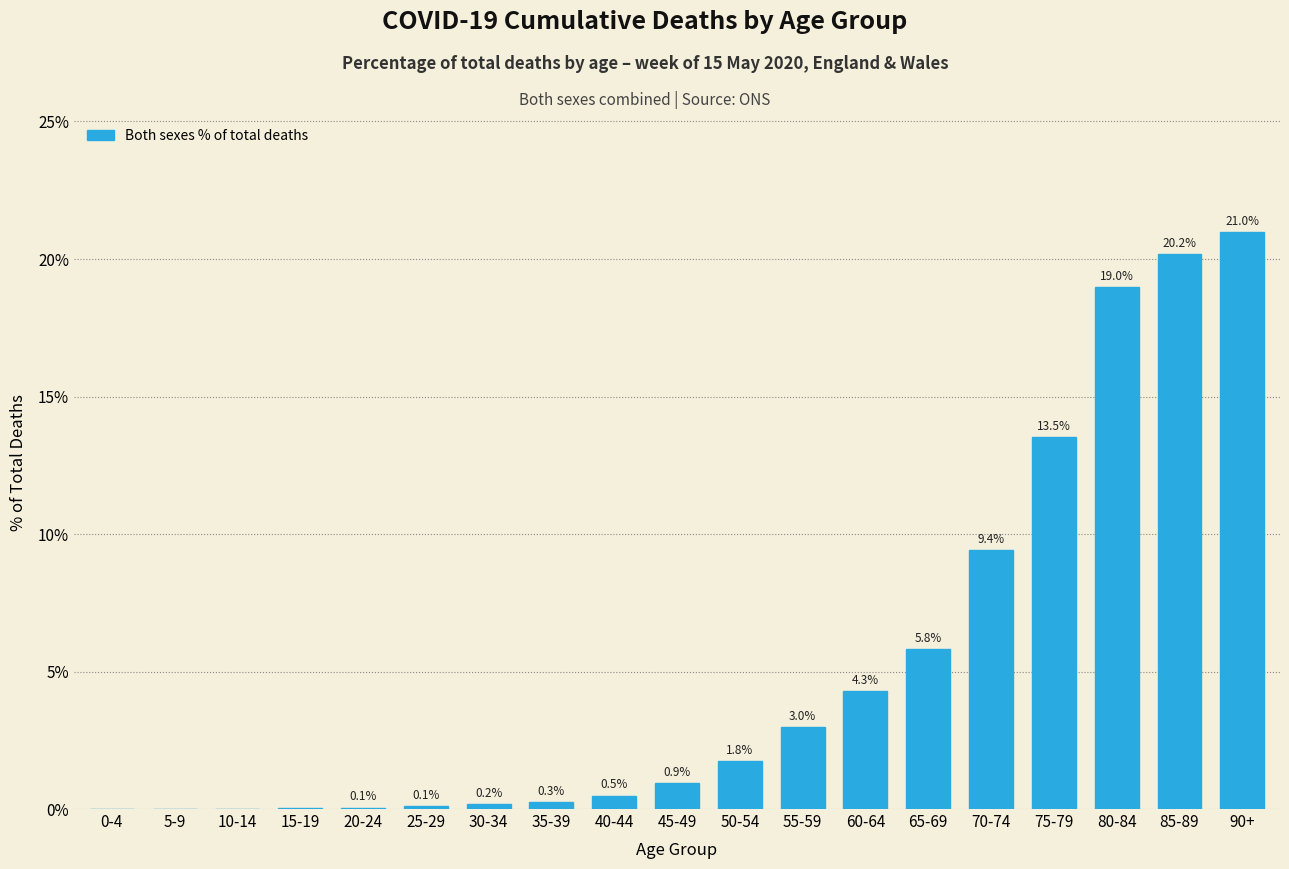

What is the greatest value displayed?

21.0